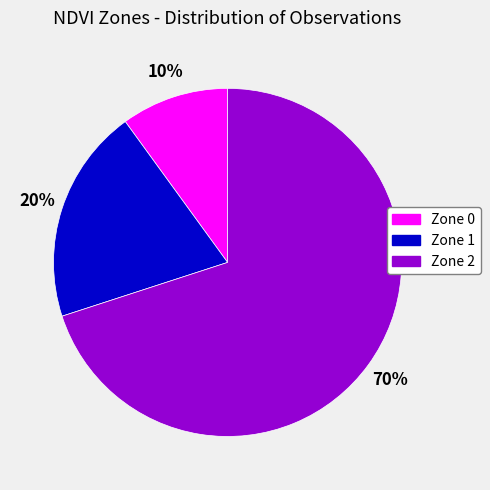

Count the number of slices in the pie.

3